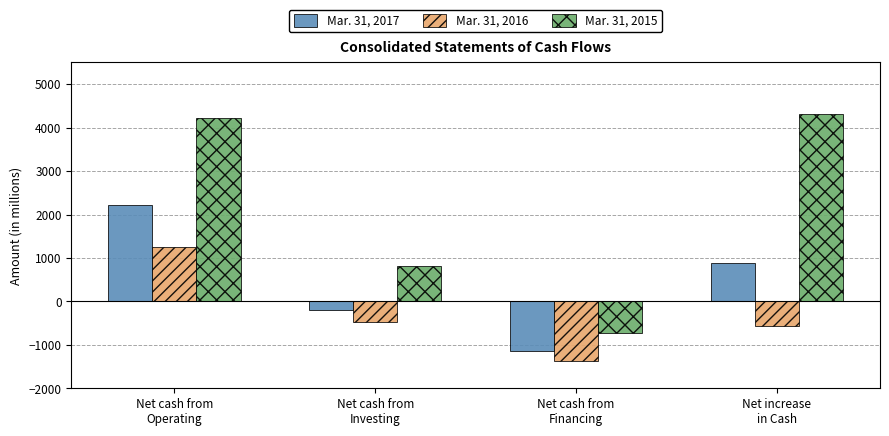

What is the difference between the maximum and minimum values in the Mar. 31, 2017 series?

3359